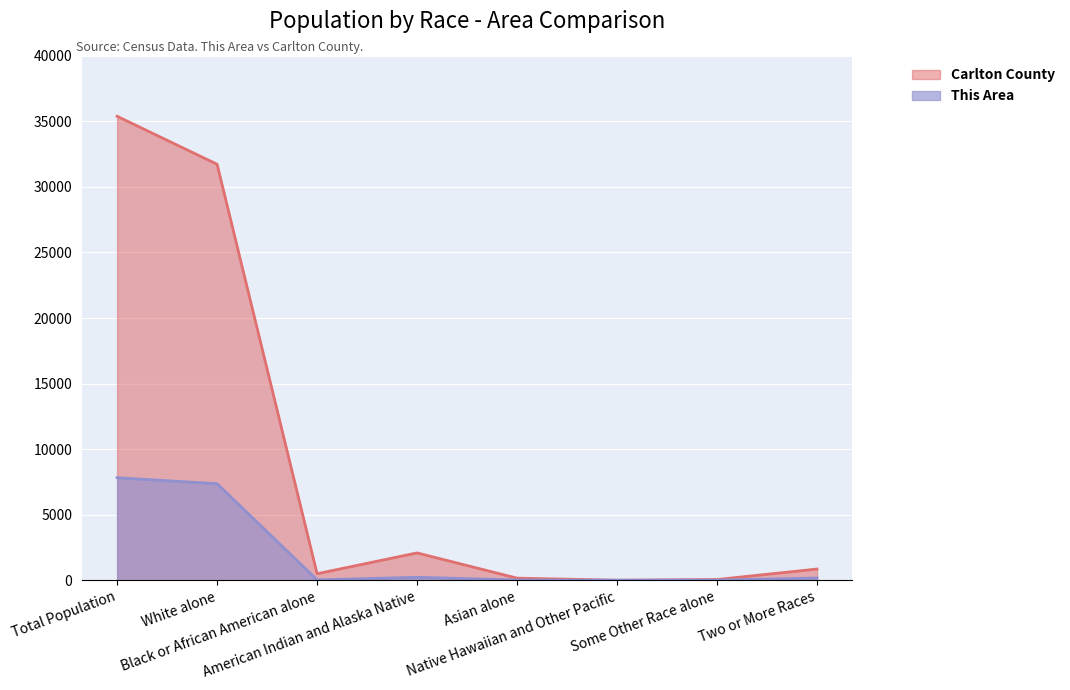

At which label is This Area closest to 3912?

White alone